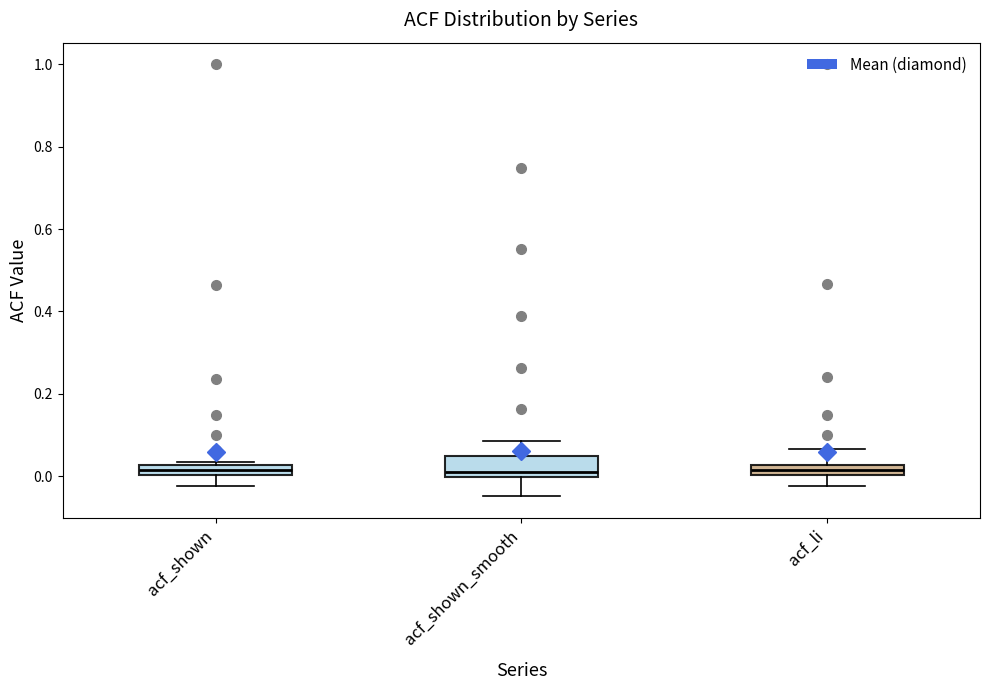

Where does the upper whisker of the box for acf_li end on the y-axis? The values are not printed on the chart, so give them approximately, as read against the axis.

0.06